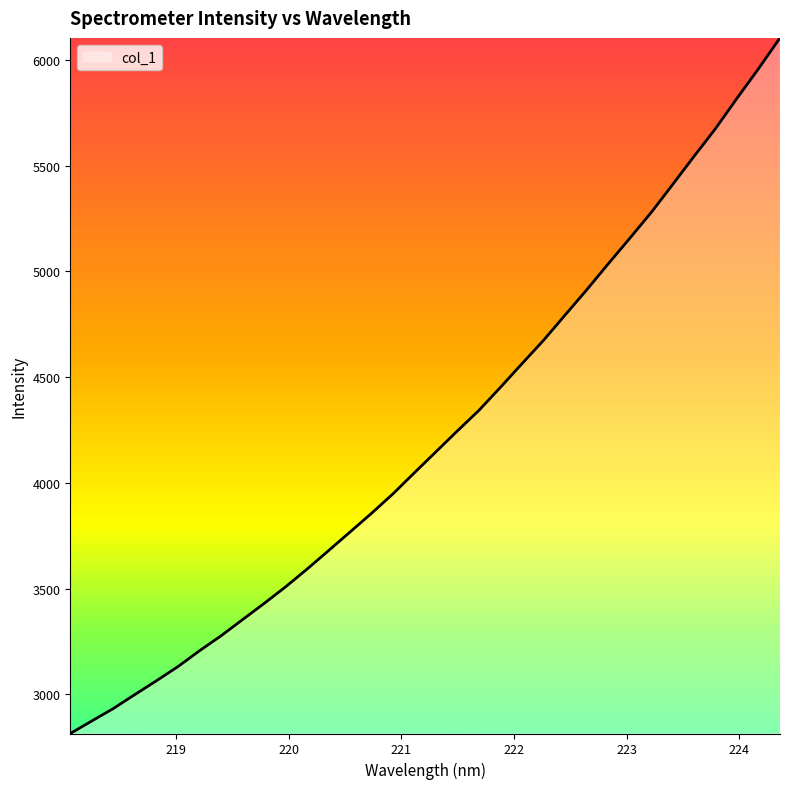

How many lines are shown in the chart?

1